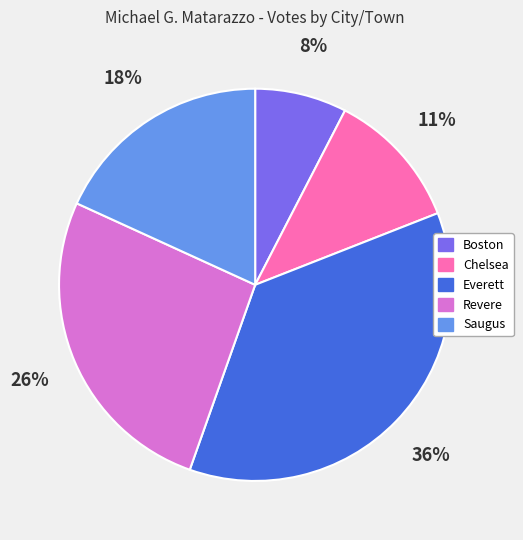

To the nearest percent, what is the average slice percentage?

20%